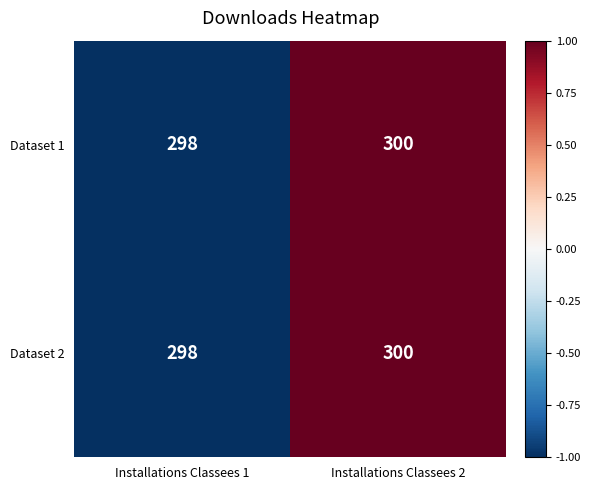

Count the number of data series in this chart.

2